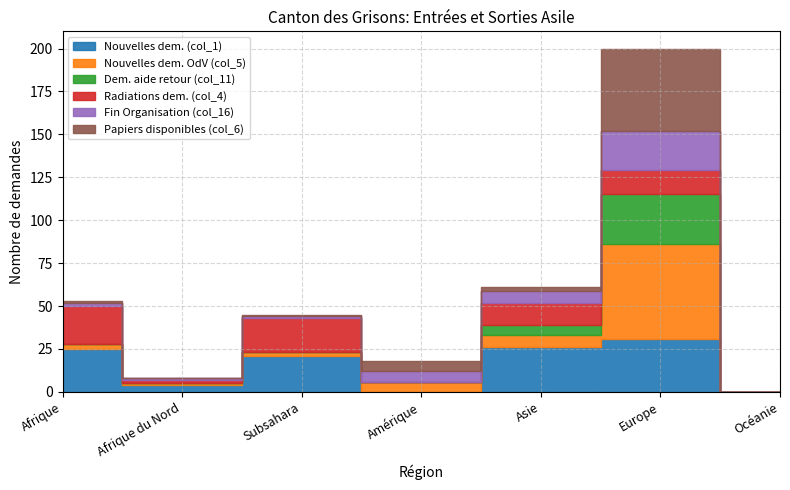

Is the value of Papiers disponibles (col_6) at Océanie greater than the value of Radiations dem. (col_4) at Océanie?

No